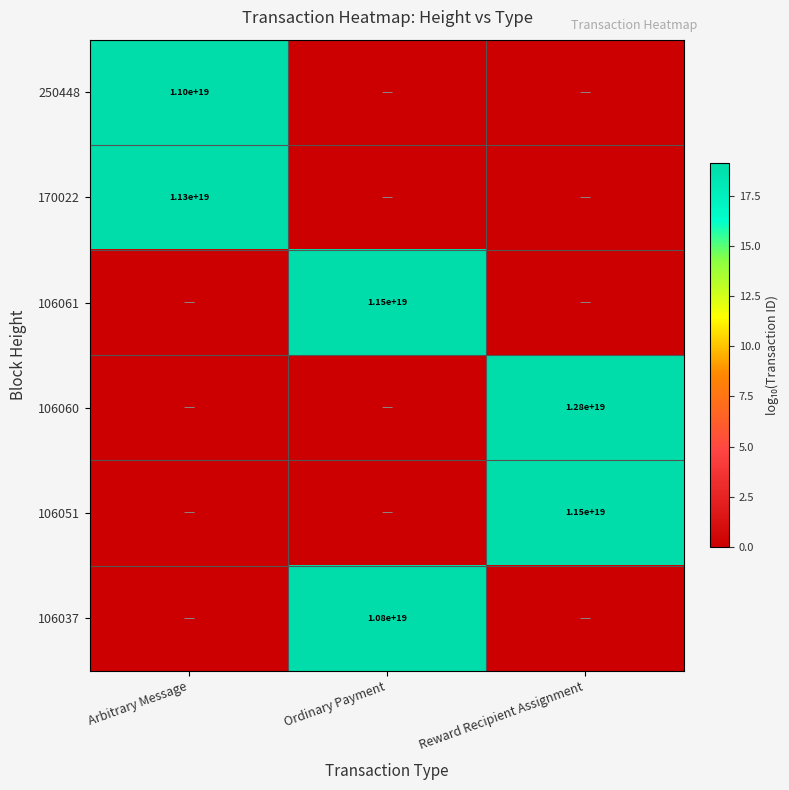

At how many categories does at least one series exceed 12?

3